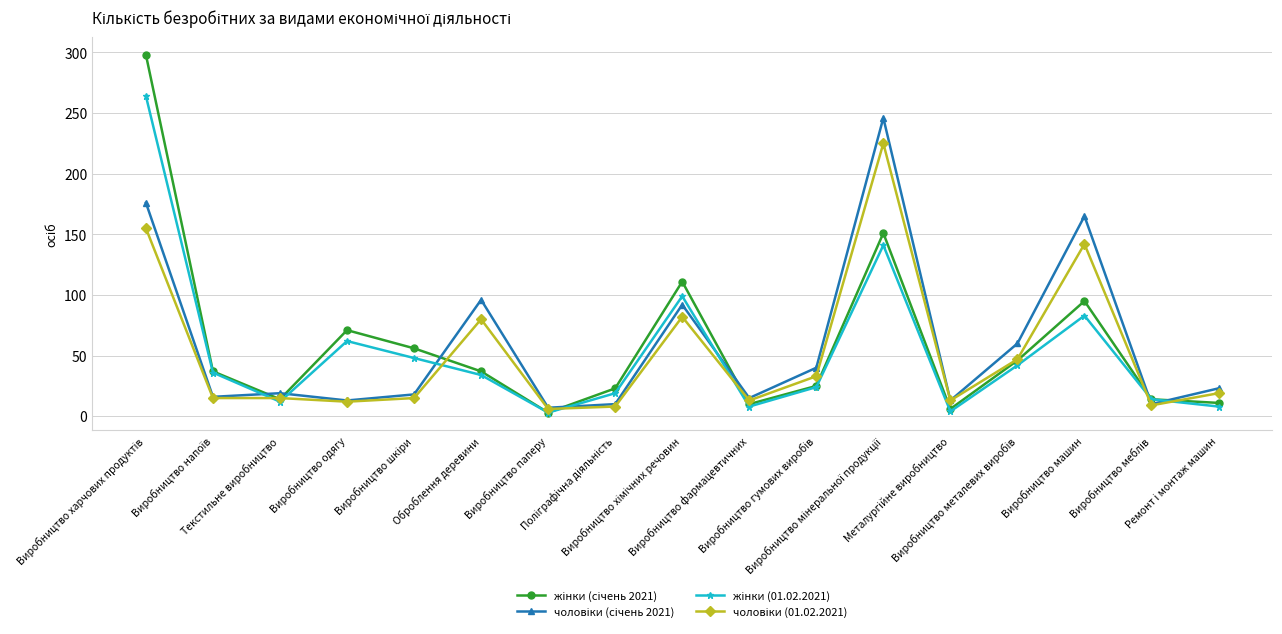

What is the greatest value displayed?

298